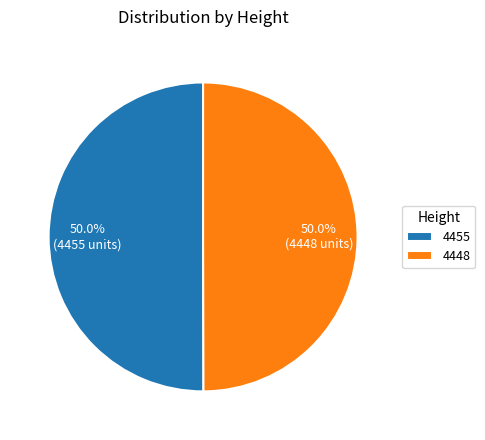

What portion of the pie excludes 4455?

50.0%